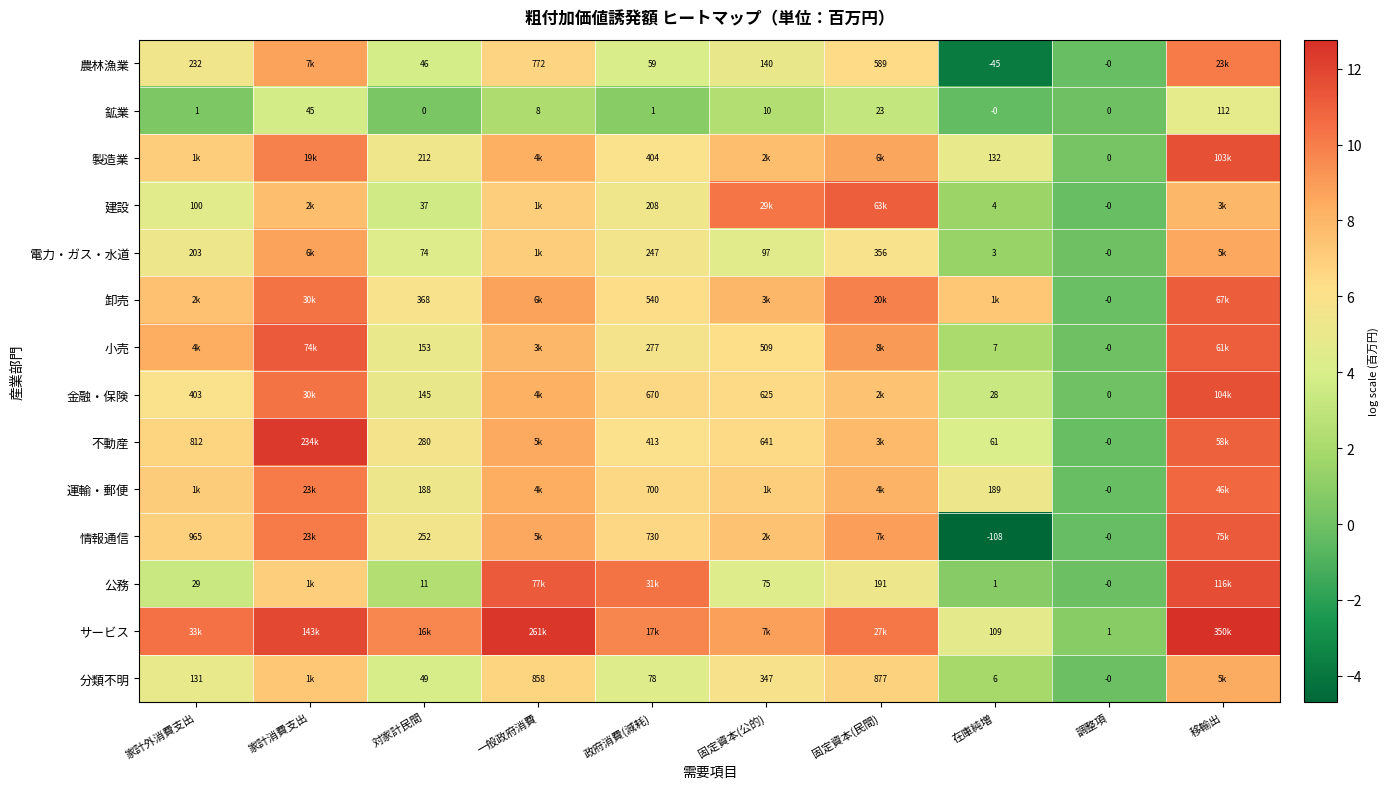

Is the value of 不動産 at 対家計民間 greater than the value of 公務 at 在庫純増?

Yes